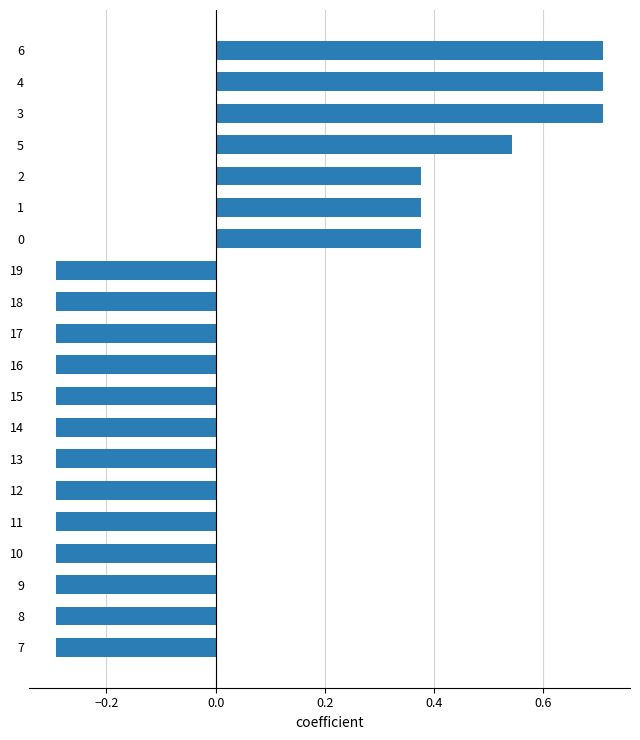

Is it true that the value at 0 is 0.5?

False